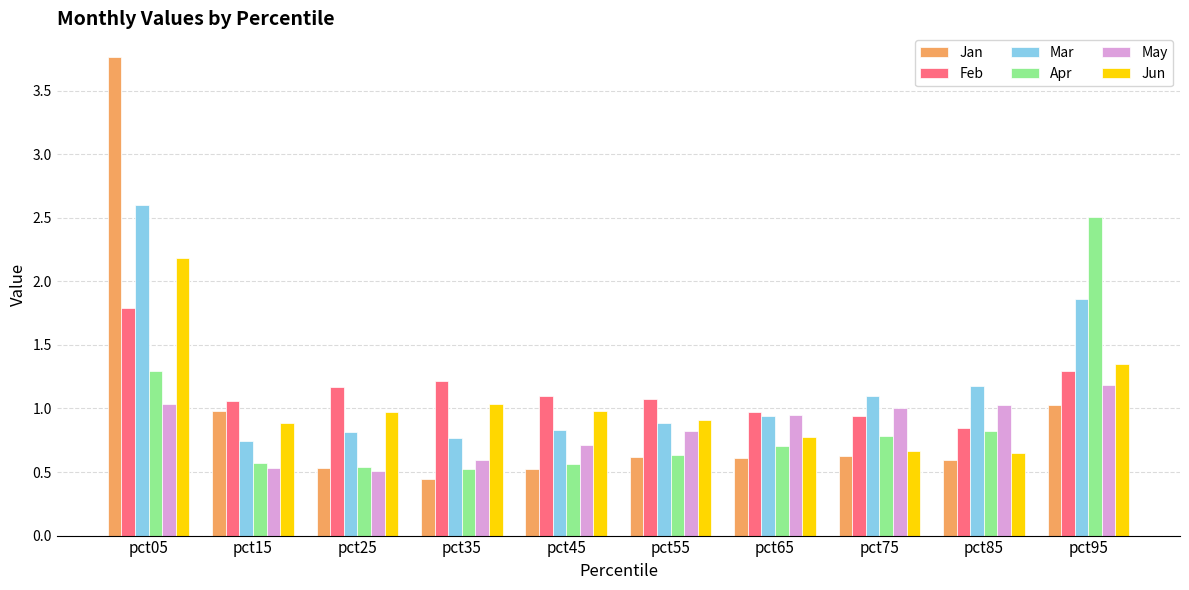

Are the bars grouped side by side (vs. stacked)?

Yes